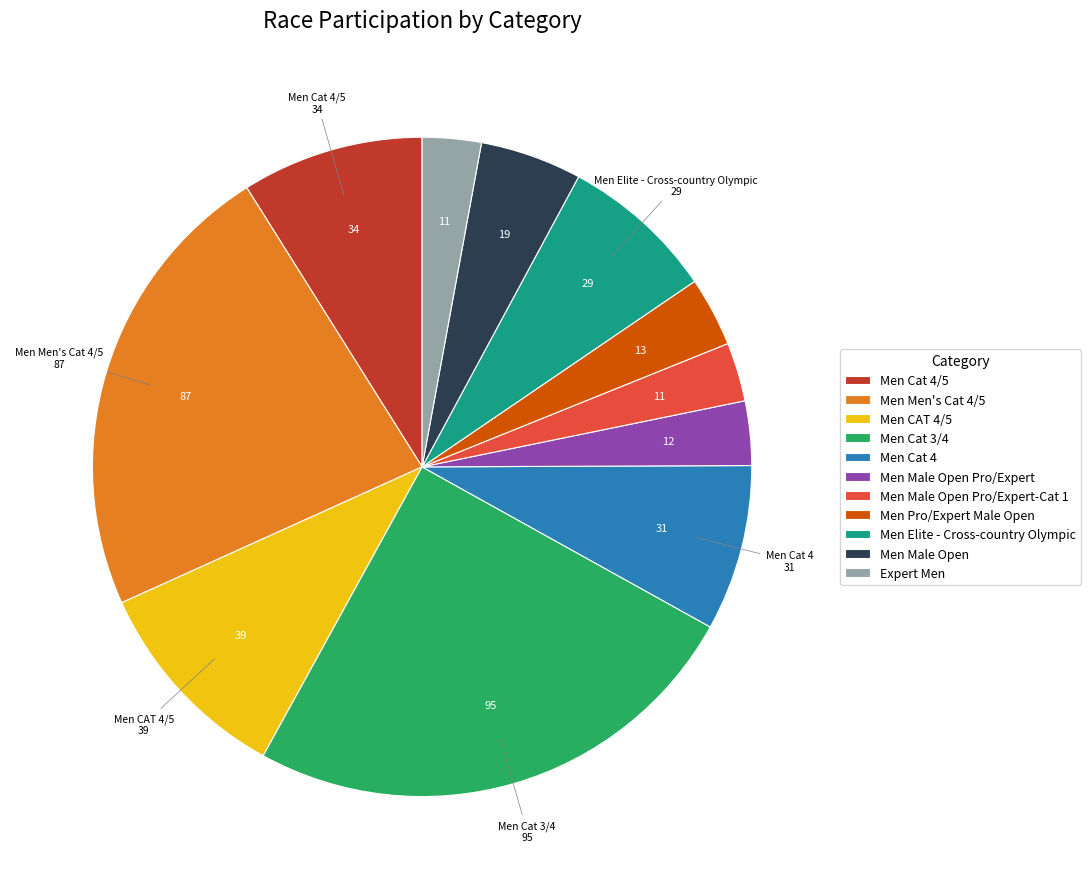

Is Men Elite - Cross-country Olympic the majority of the pie?

No